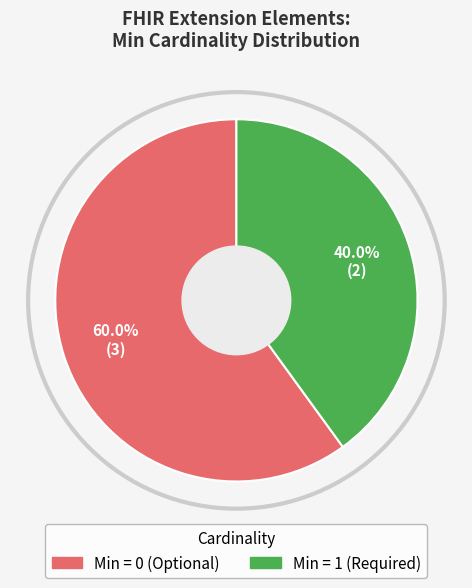

Is there a majority slice in this chart?

Yes